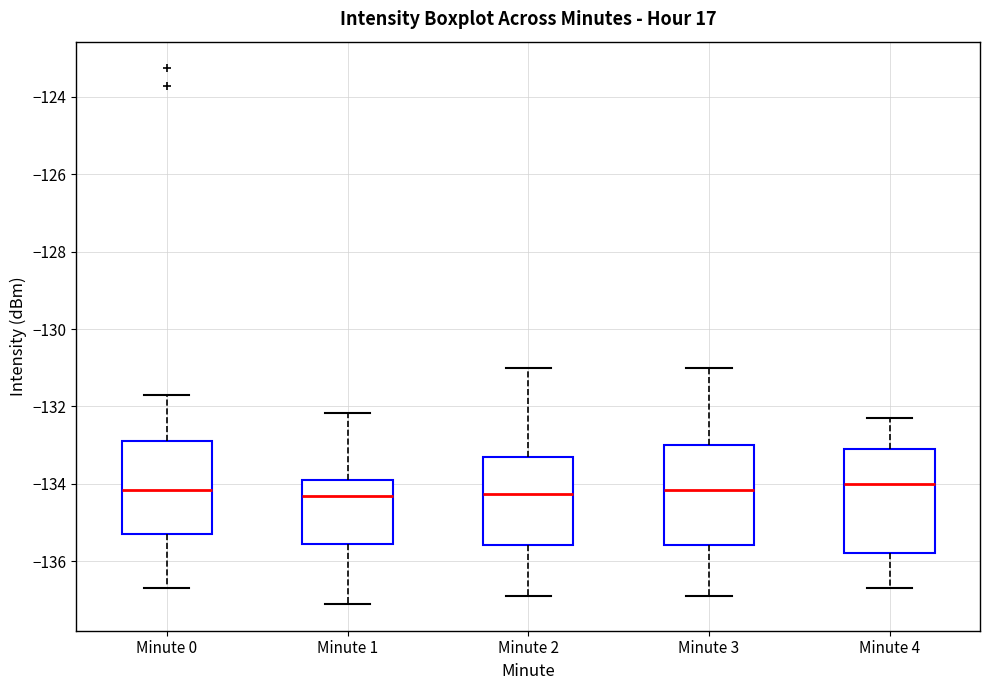

Reading left to right, read every box against the y-axis: the position of its median line, the range the box covers, and the ends of its whiskers. The values are not printed on the chart, so give them approximately, as read against the axis.

Minute 0: median -134.2, box -135.2 to -132.8, whiskers -136.6 to -131.8
Minute 1: median -134.4, box -135.6 to -133.8, whiskers -137.2 to -132.2
Minute 2: median -134.2, box -135.6 to -133.2, whiskers -136.8 to -131.0
Minute 3: median -134.2, box -135.6 to -133.0, whiskers -136.8 to -131.0
Minute 4: median -134.0, box -135.8 to -133.0, whiskers -136.6 to -132.2